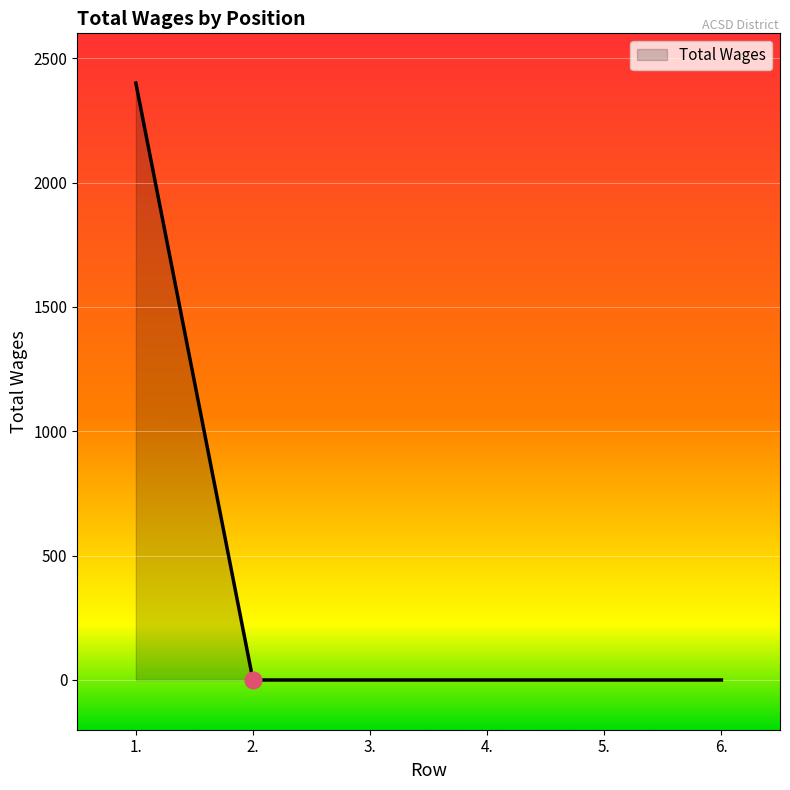

What is the sum of all values?

2400